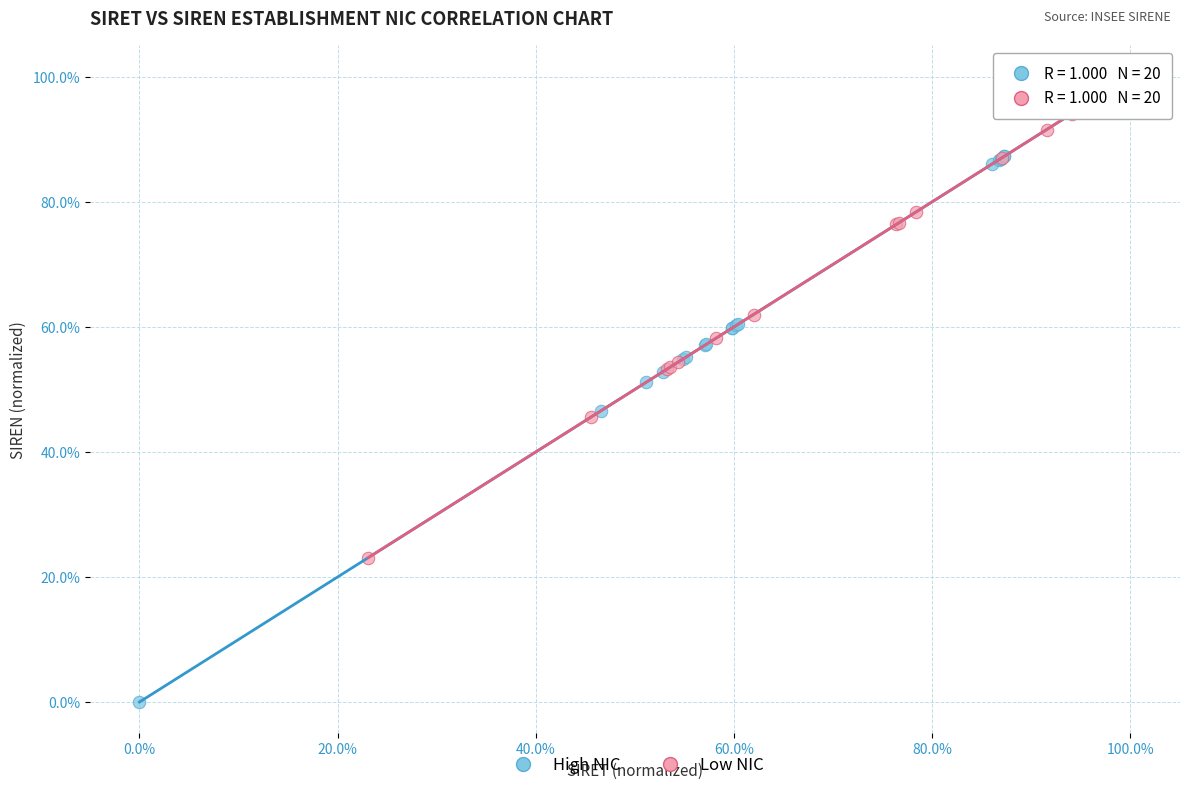

What are all the series names shown in the legend?

High NIC, Low NIC